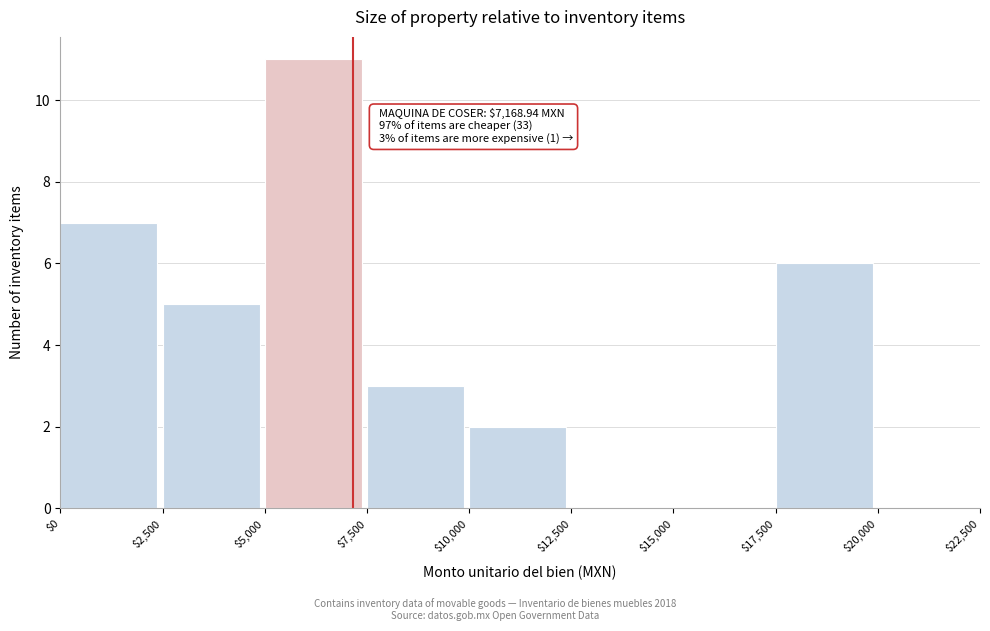

Over which range of the x-axis is the bar tallest?

$5,000 to $7,500